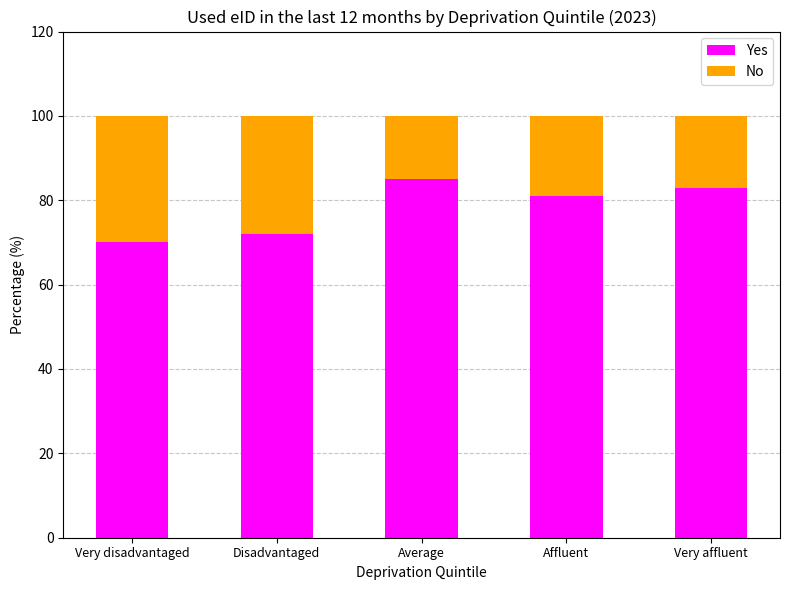

Is it true that Yes equals 36 at Affluent?

False